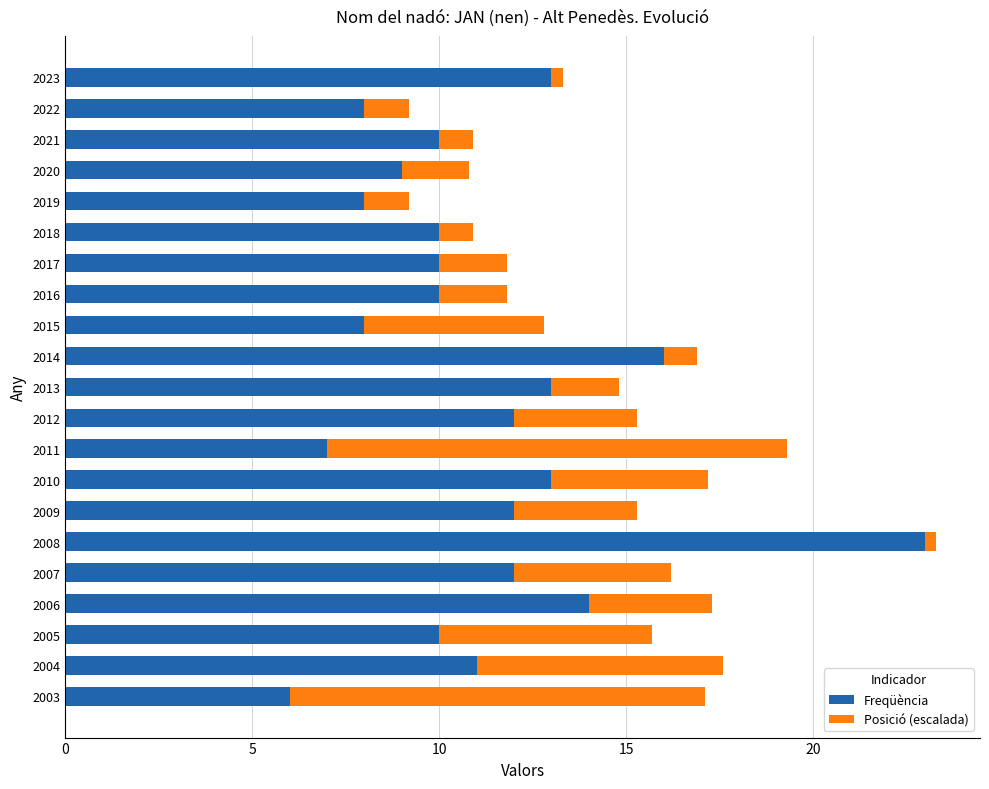

At which category is the sum across all series the highest?

2008